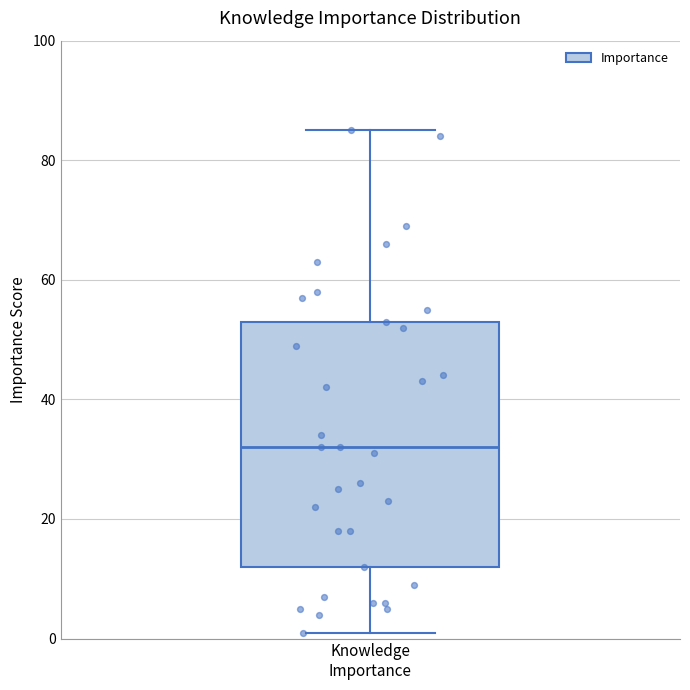

Where is the upper edge of the box for Knowledge Importance on the y-axis? The values are not printed on the chart, so give them approximately, as read against the axis.

54